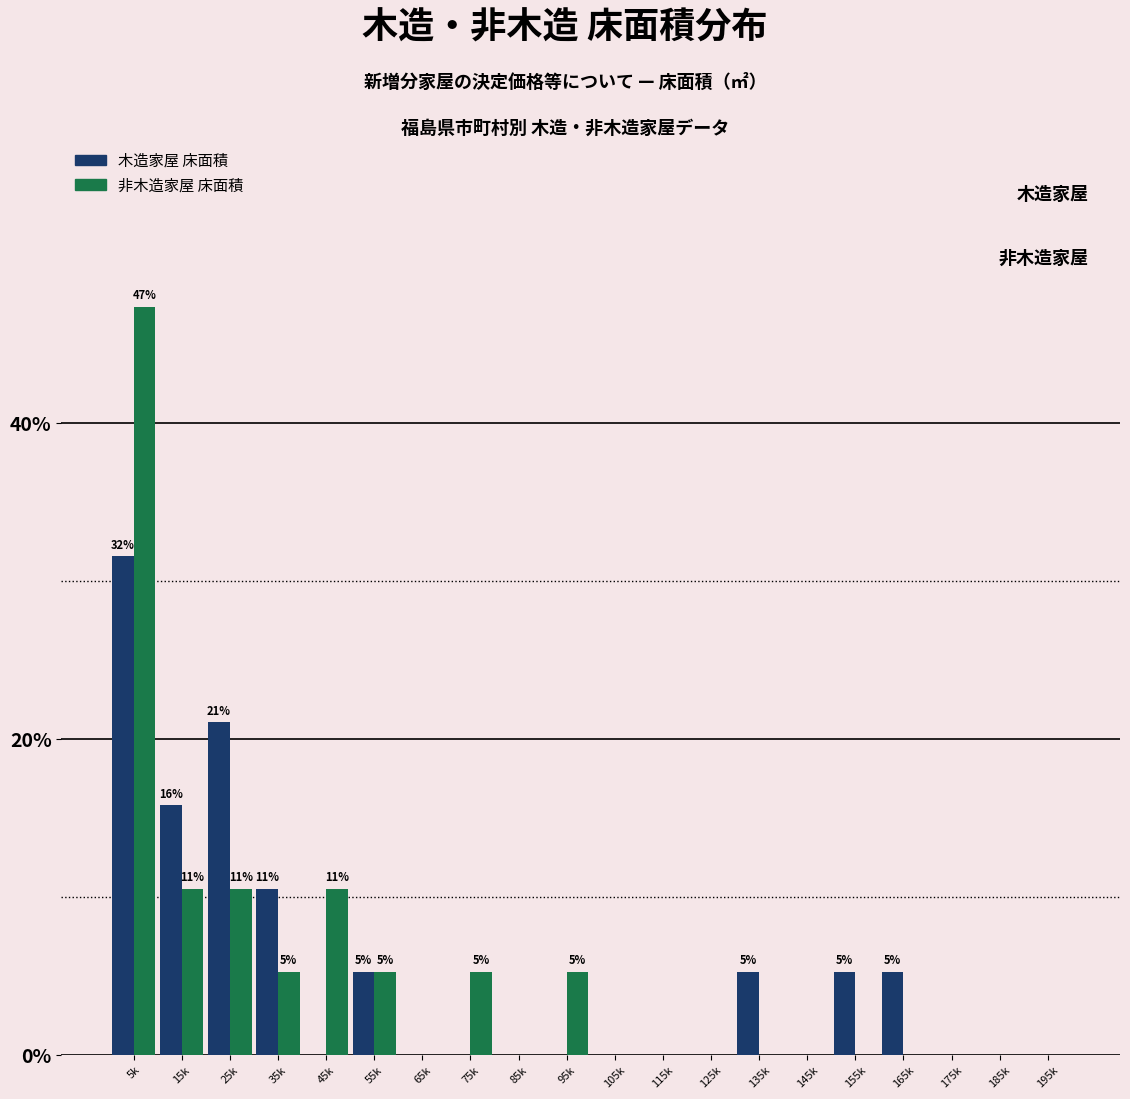

What is the highest value of the 非木造家屋 床面積 series?

47.4